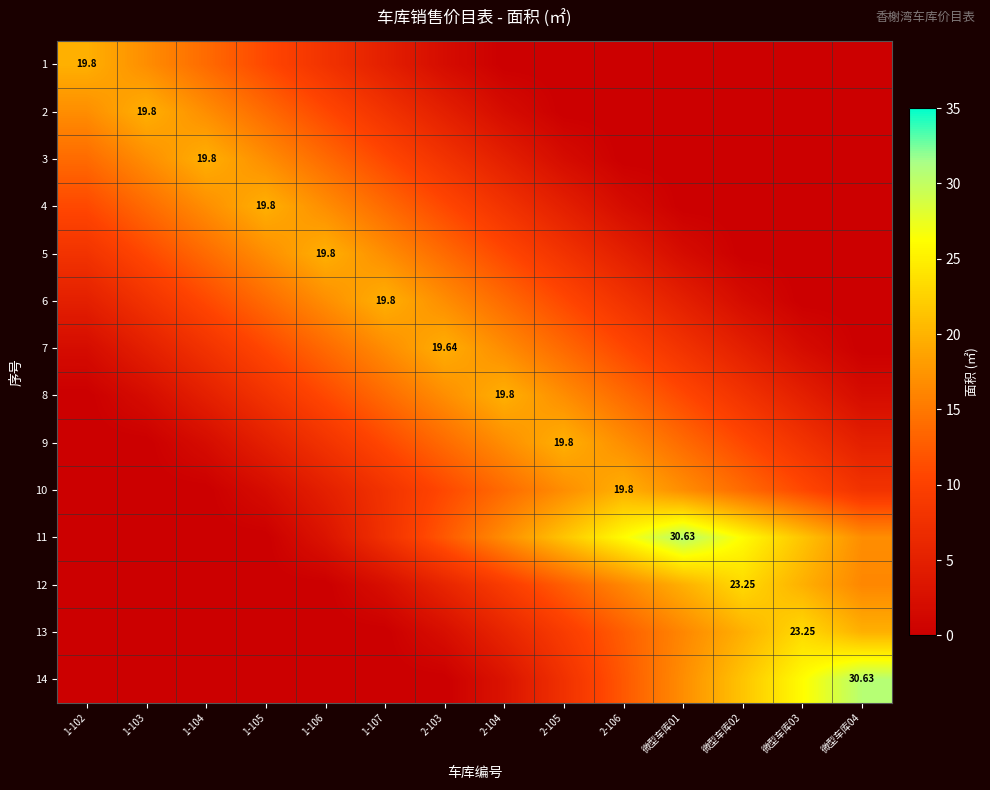

Which series has the largest range (max minus min)?

11